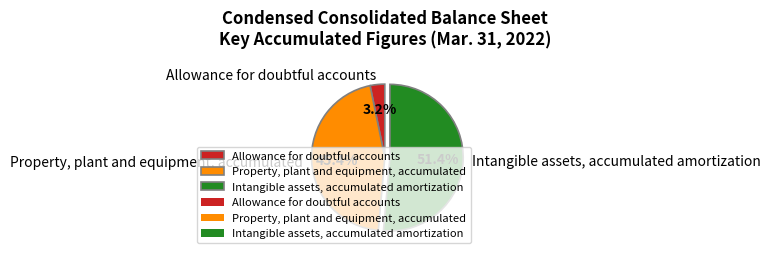

Rank the categories by value from highest to lowest.

Intangible assets, accumulated amortization, Property, plant and equipment, accumulated, Allowance for doubtful accounts